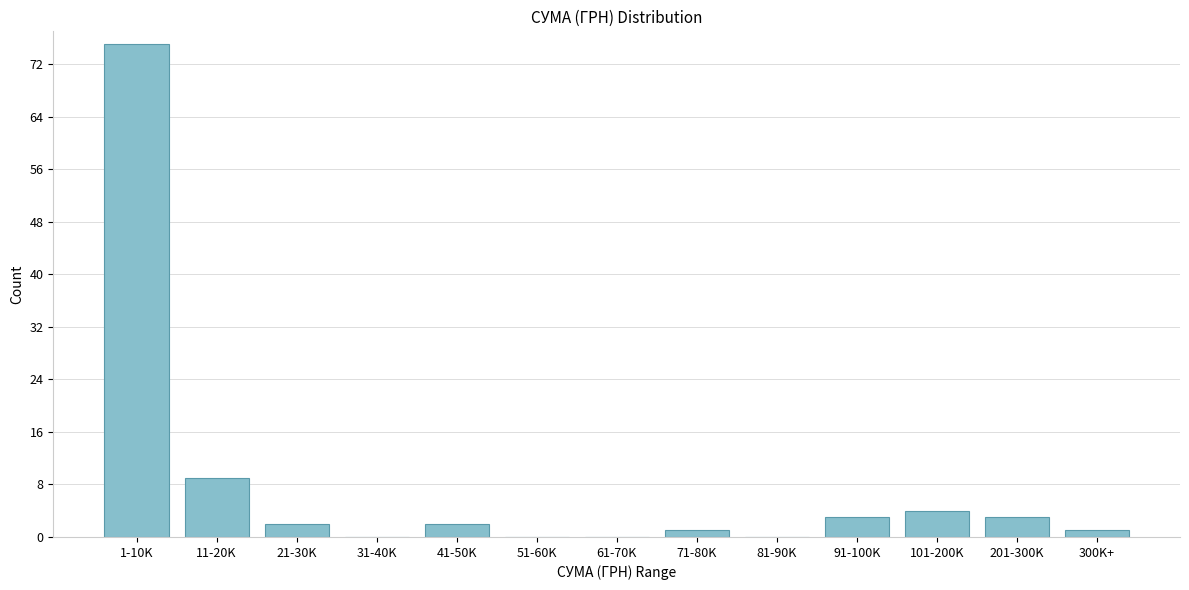

Reading right to left, what are all the values shown in this chart?

300K+=1	201-300K=3	101-200K=4	91-100K=3	81-90K=0	71-80K=1	61-70K=0	51-60K=0	41-50K=2	31-40K=0	21-30K=2	11-20K=9	1-10K=75